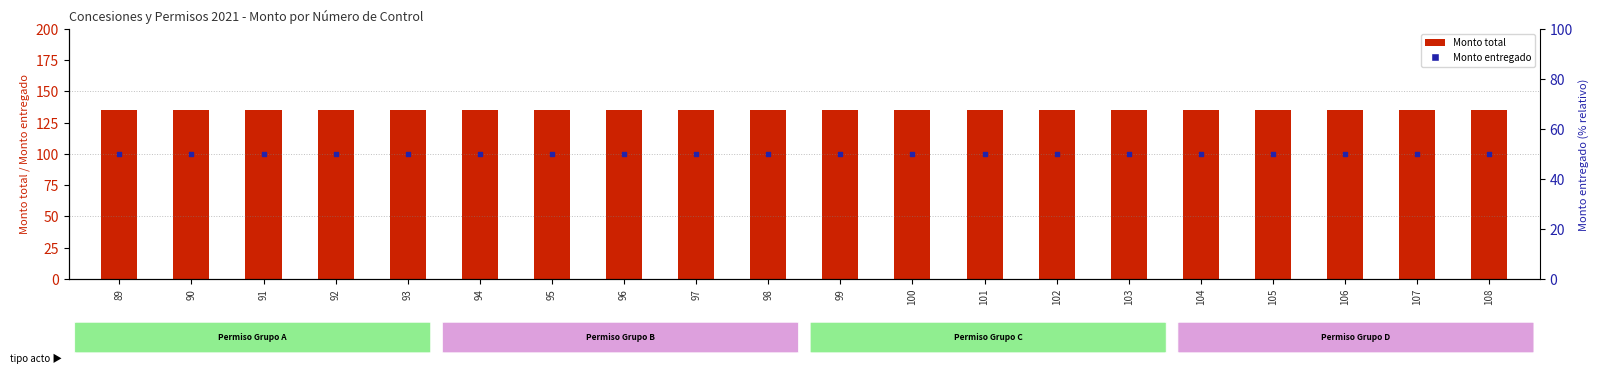

Which series has the widest spread of Y values?

Monto total